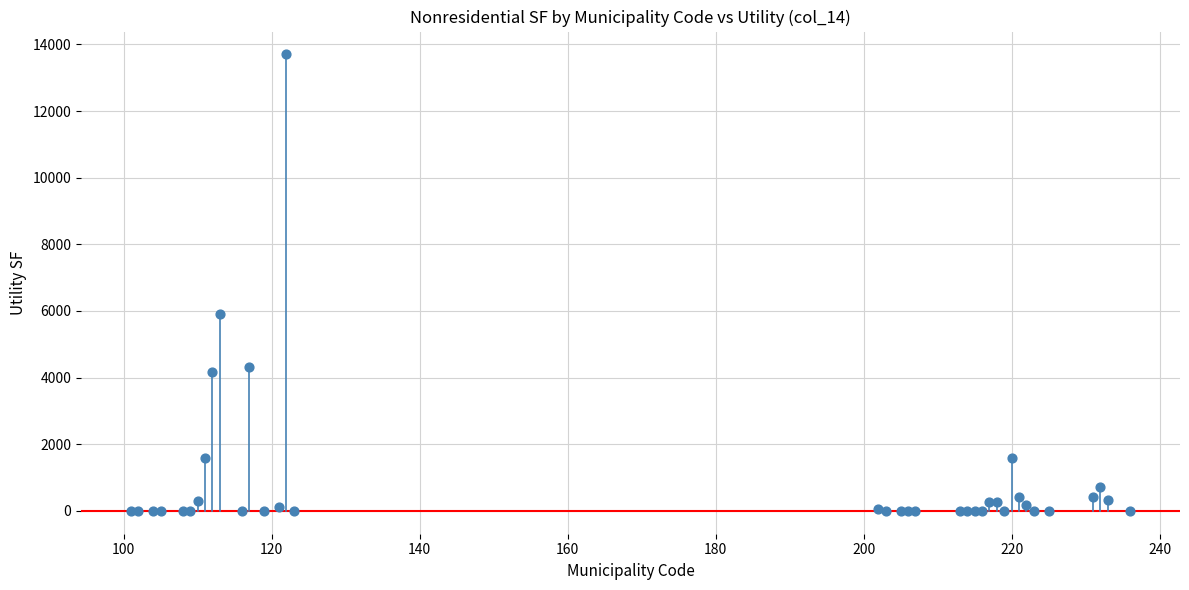

What Y value in the scatter plot is closest to 6850?

5920